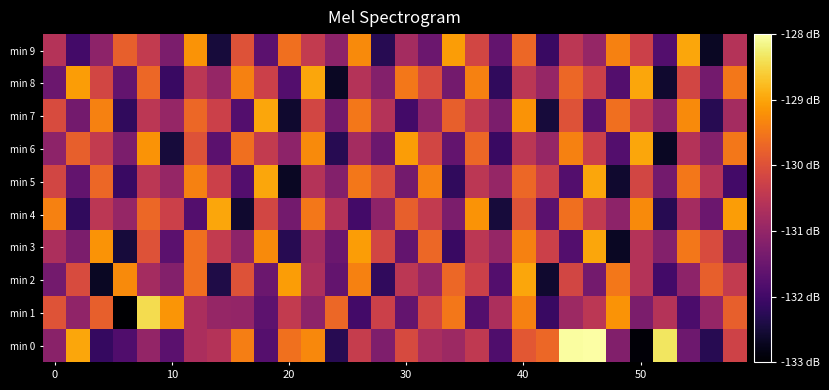

Which series has the largest range (max minus min)?

min 0